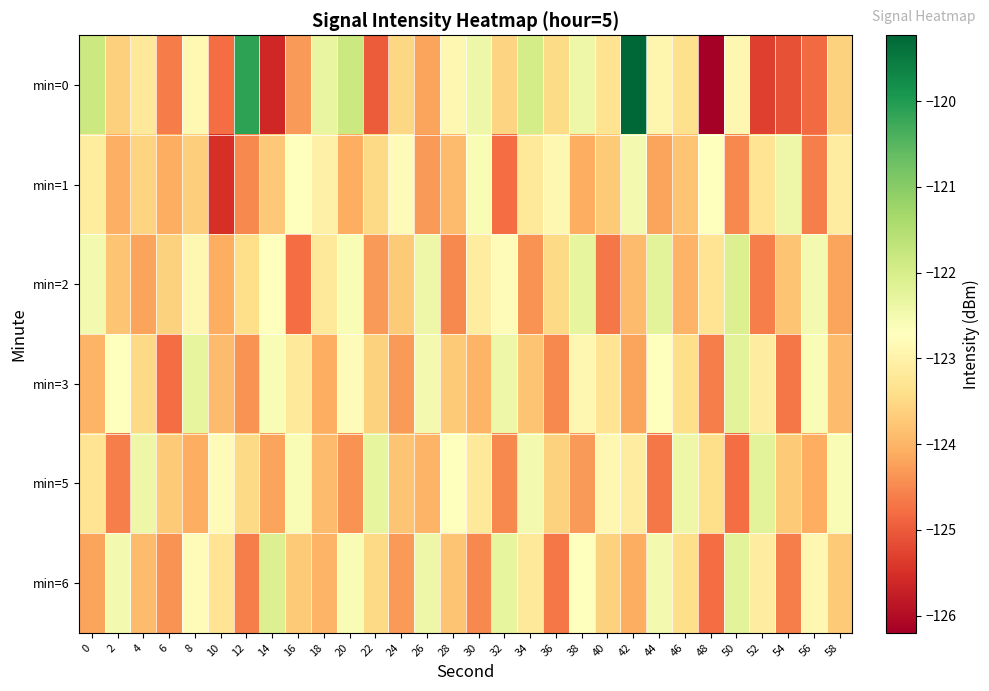

Which series has the widest spread of values?

min=0